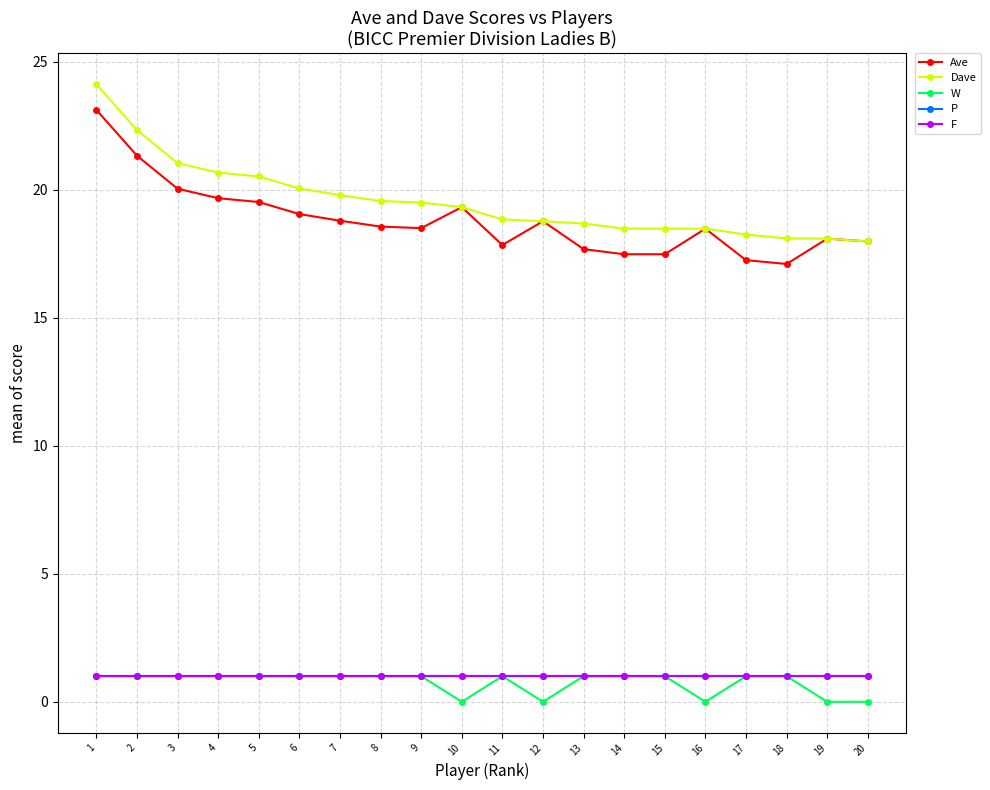

Is the value of F at 13 greater than the value of Ave at 11?

No